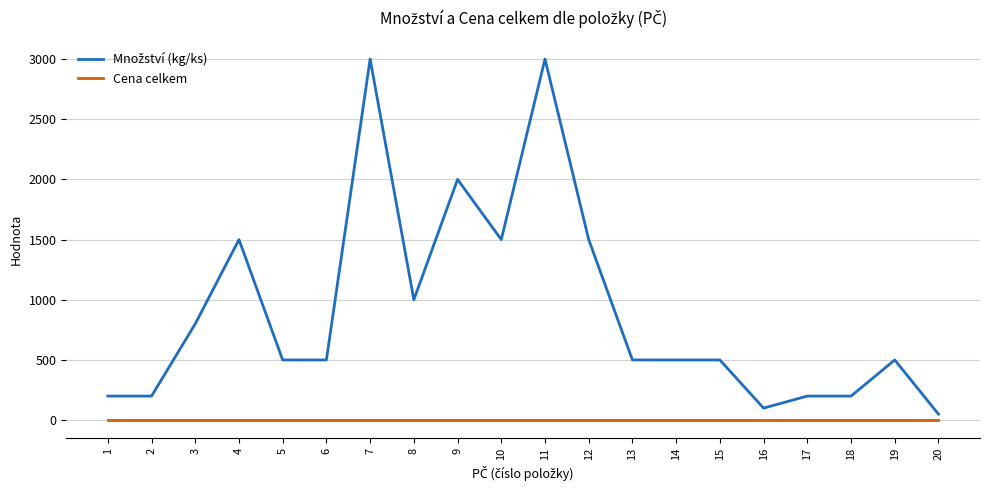

The value of Cena celkem at 20 is 0. True or false?

True